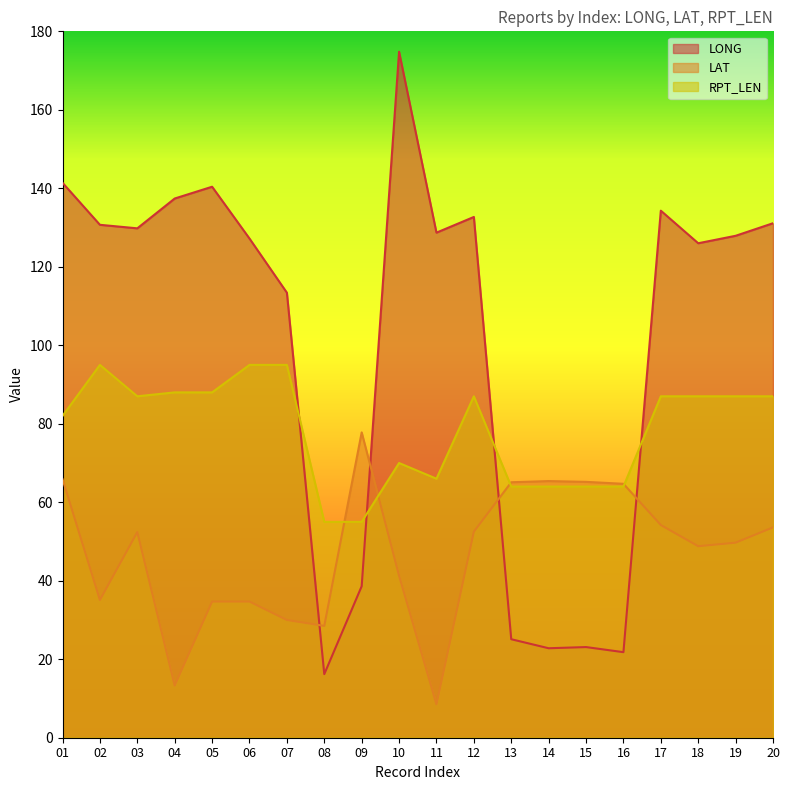

Which category has the lowest value across all series?

11